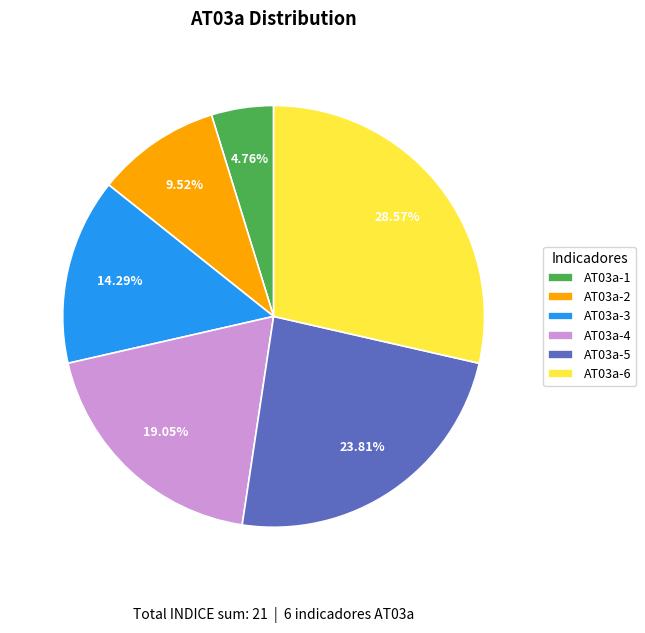

Is the sum of AT03a-3 and AT03a-4 greater than half?

No